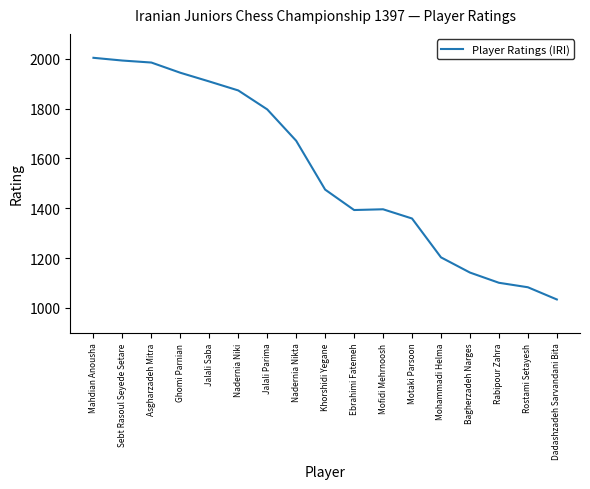

What is the difference between the maximum and minimum values?

970